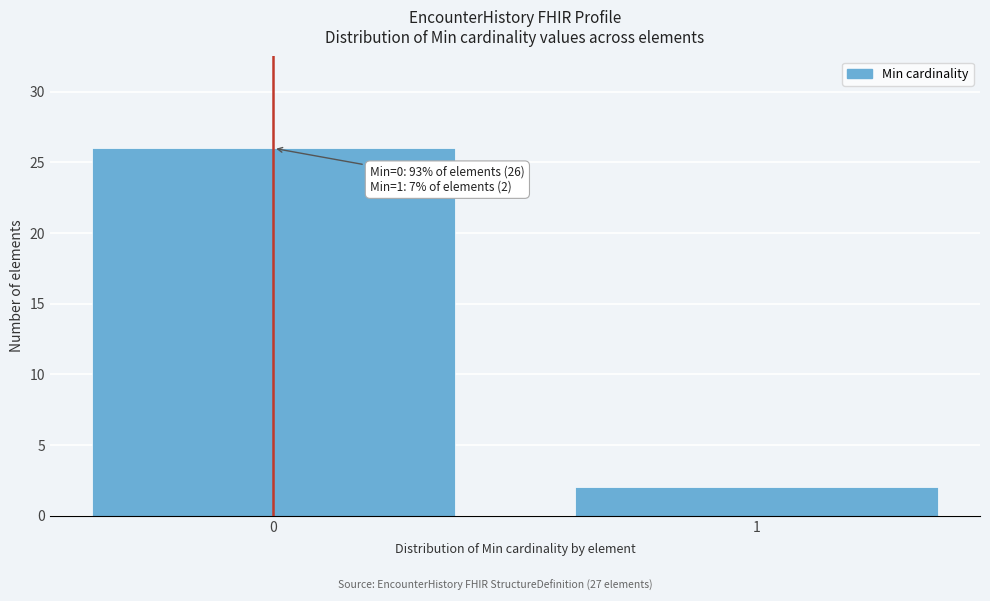

Reading right to left, what are all the values shown in this chart?

1=2	0=26